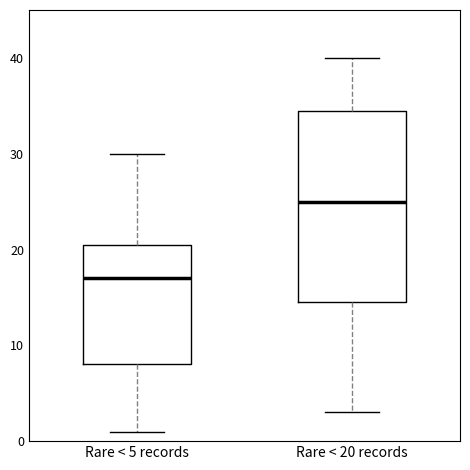

Which box's median line is the lowest?

Rare < 5 records